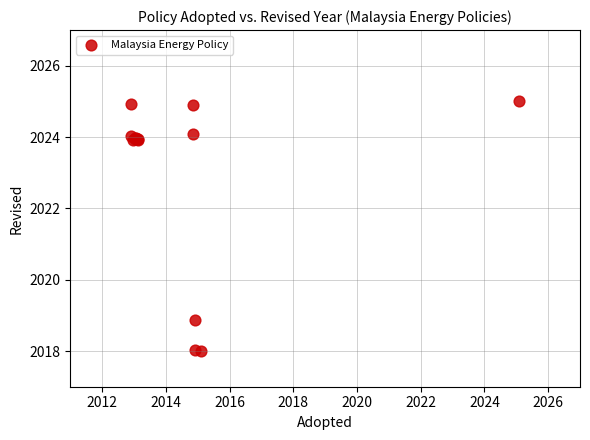

What Y value in the scatter plot is closest to 2021?

2018.9